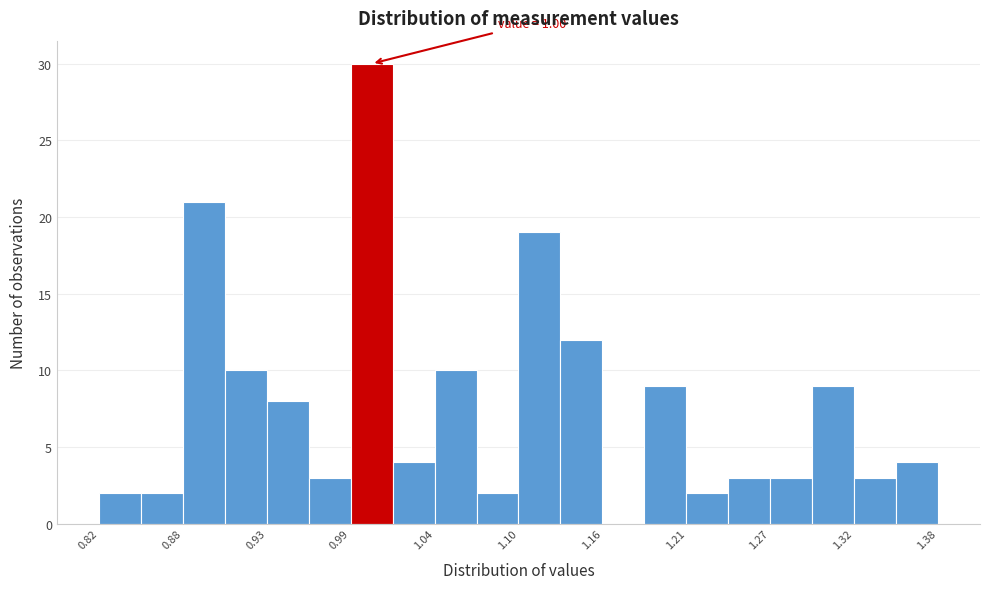

Read against the x-axis, roughly where is the centre of the tallest bar?

1.00